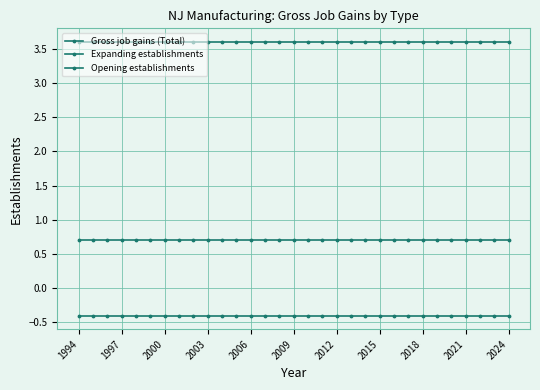

Which series has the largest total across all categories?

Opening establishments